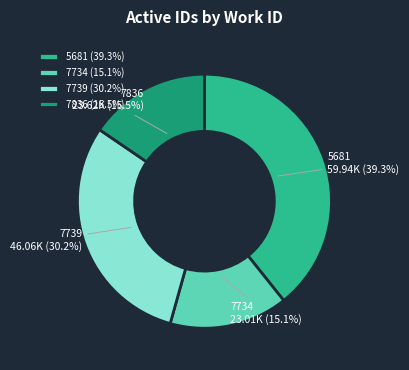

To the nearest percent, what is the difference between the largest and smallest slice percentages?

24%